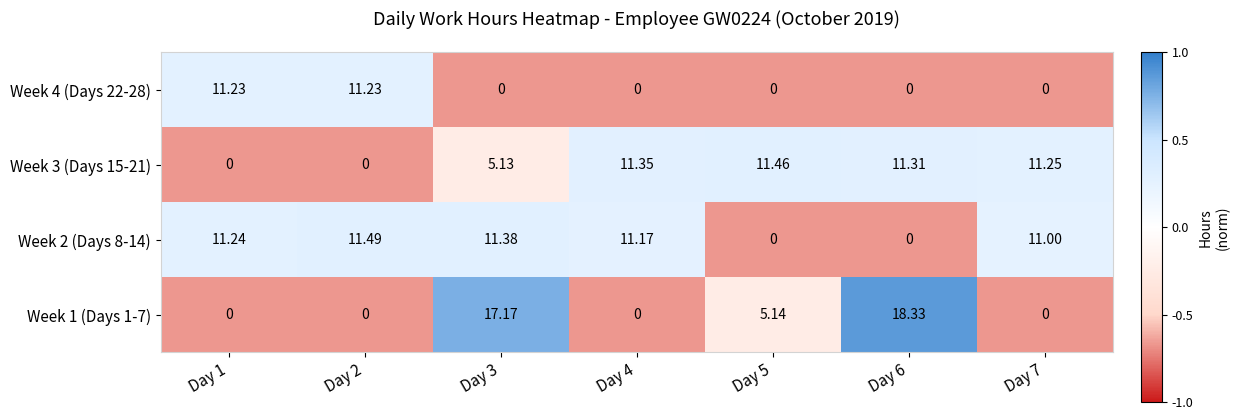

Is the value of Week 1 (Days 1-7) at Day 5 greater than the value of Week 4 (Days 22-28) at Day 3?

Yes